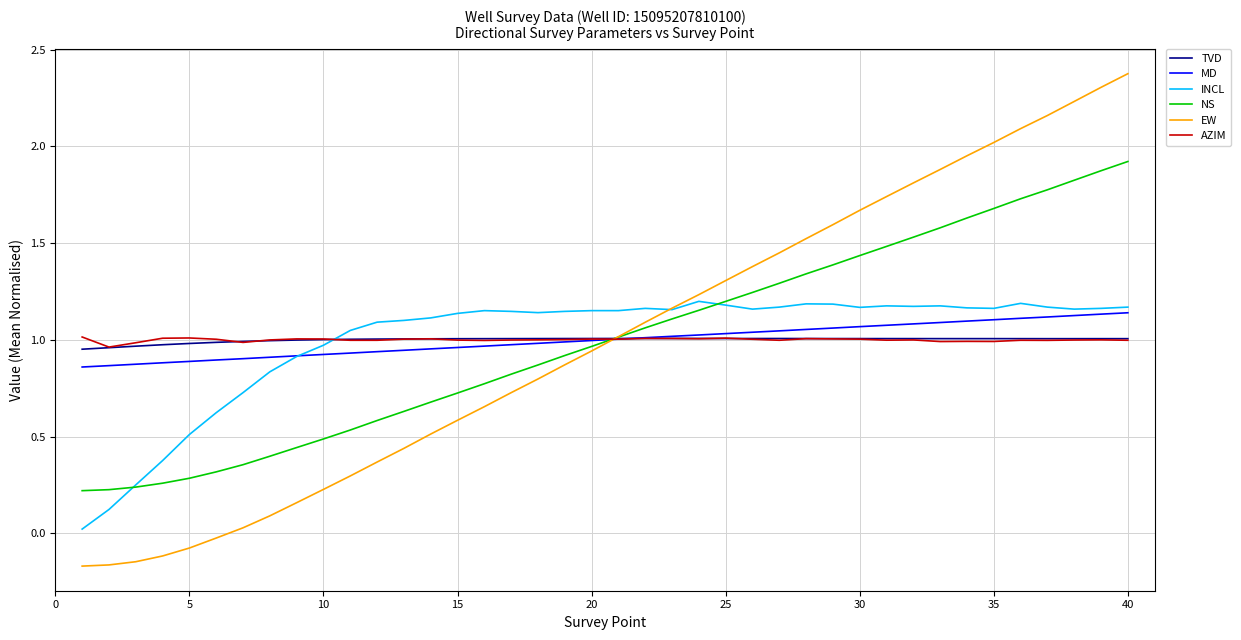

What is the difference between the maximum and minimum values in the AZIM series?

0.1